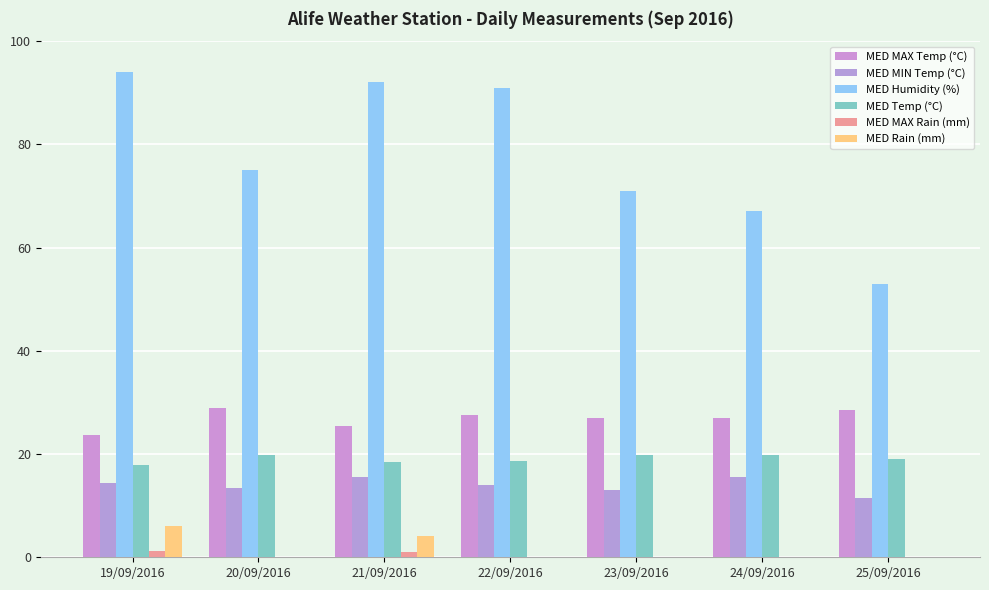

What is the average value of the MED Temp (°C) series?

19.1